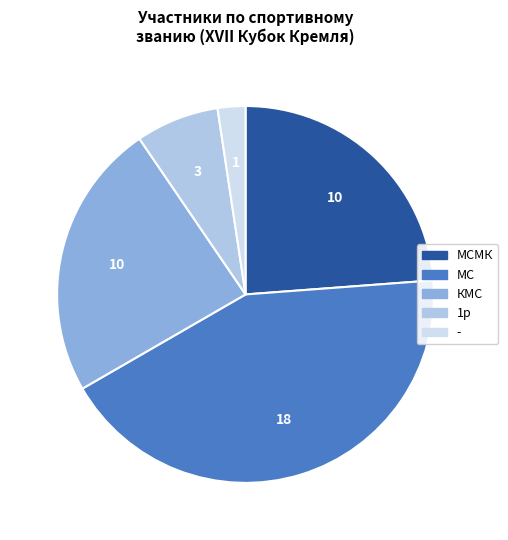

Count the number of slices in the pie.

5